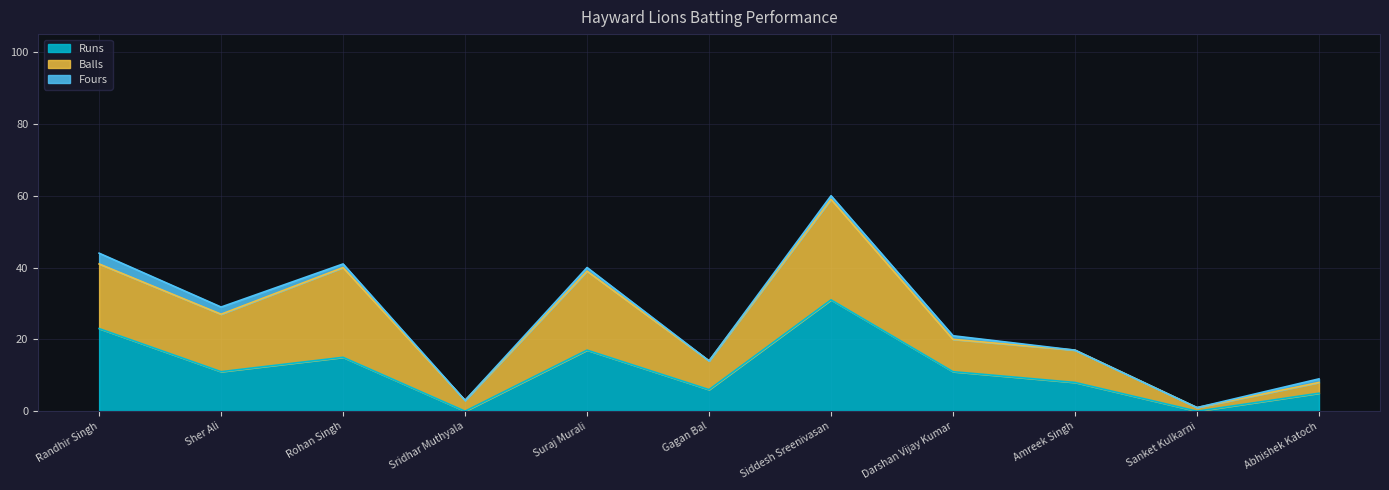

List the series in order of their peak value, highest first.

Runs, Balls, Fours